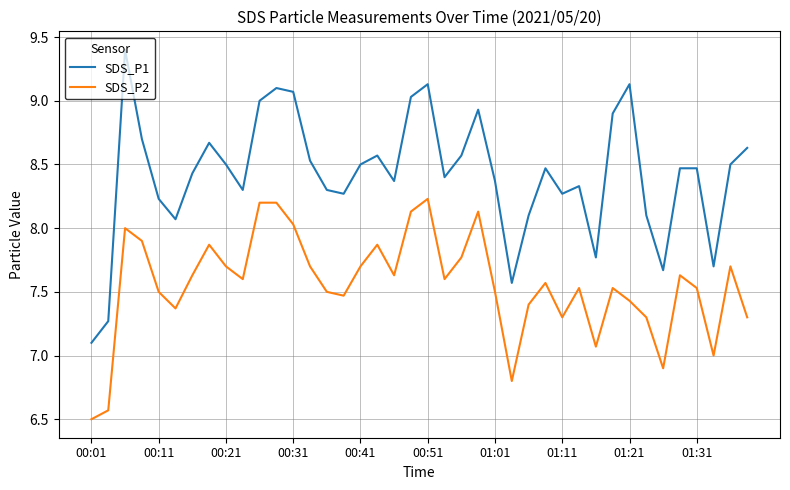

What is the difference between the maximum and minimum values in the SDS_P2 series?

1.7